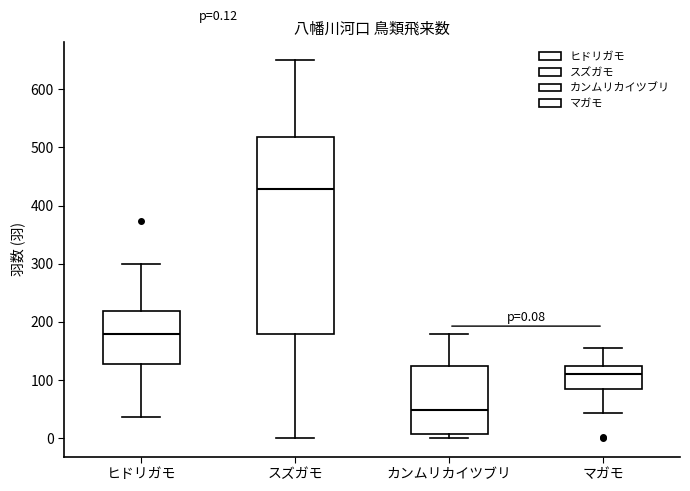

Comparing the boxes themselves (not the whiskers), which one is the tallest?

スズガモ